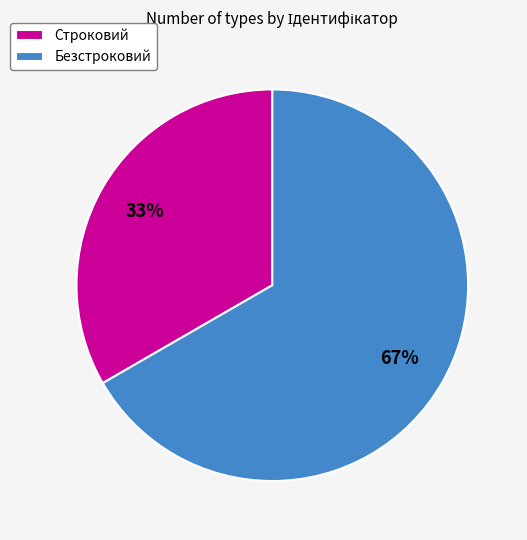

Which slice represents more than half of the pie?

Безстроковий